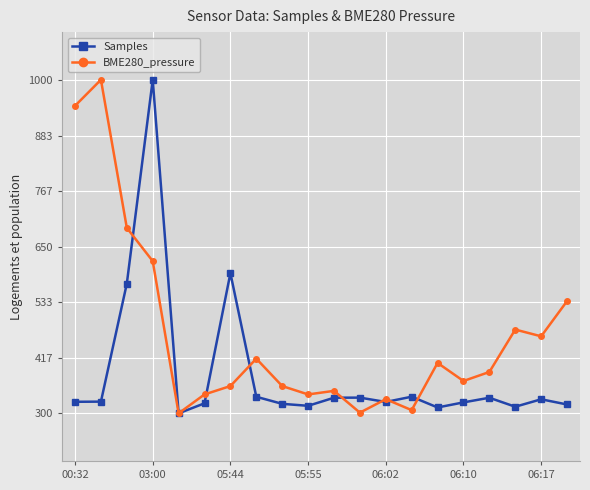

After their last crossing, which series has the higher values: BME280_pressure or Samples?

BME280_pressure